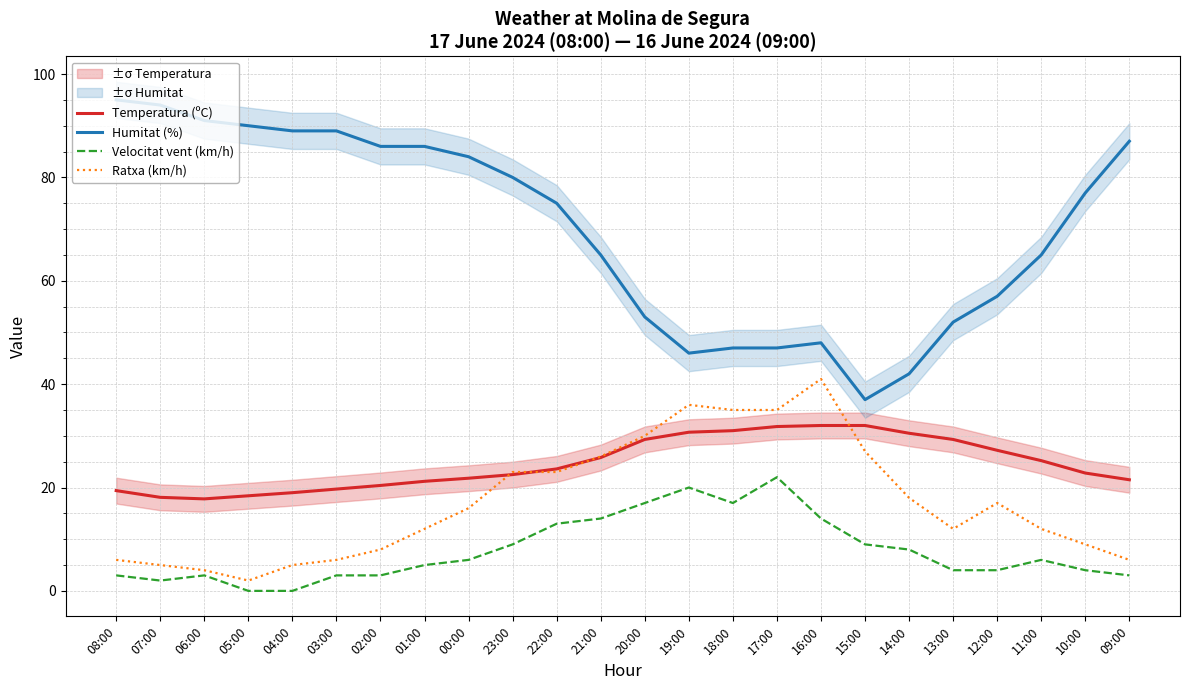

The value of Ratxa (km/h) at 10:00 is 15.7. True or false?

False